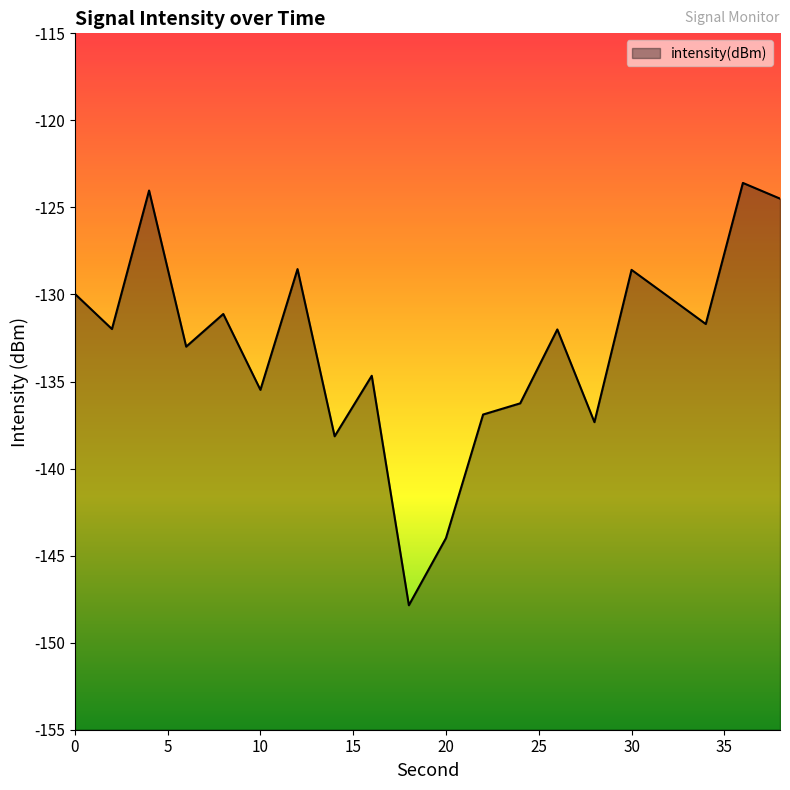

At which label is the value closest to -135?

16